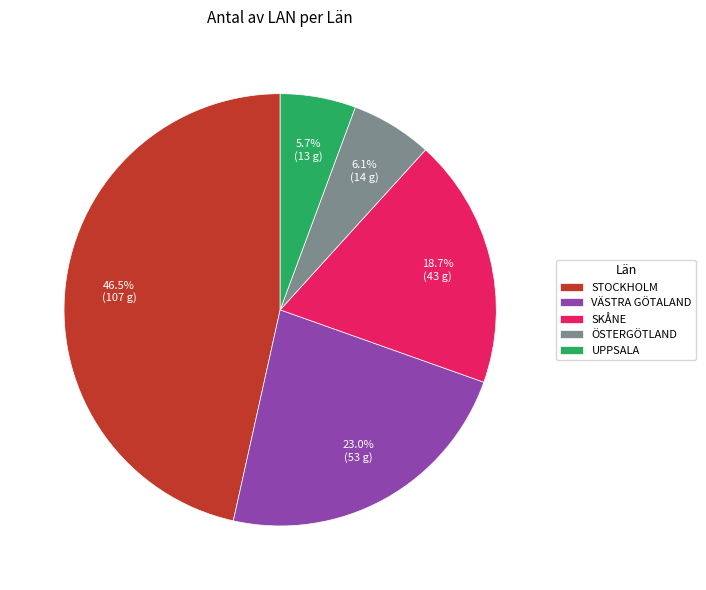

What portion of the pie excludes ÖSTERGÖTLAND?

93.9%